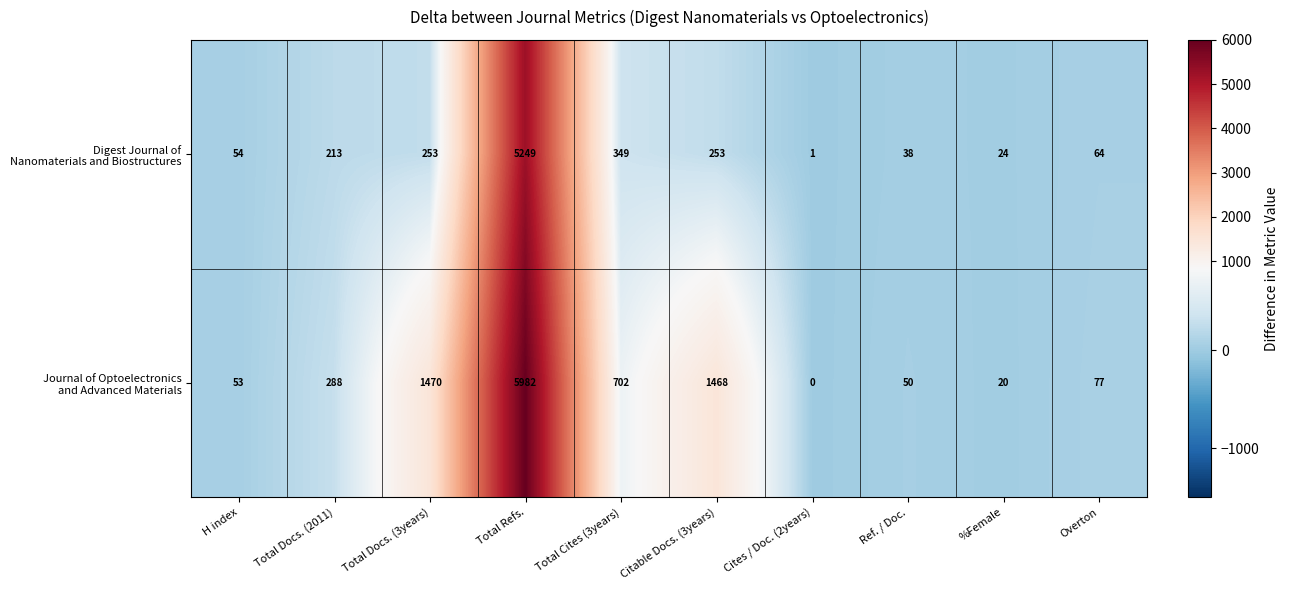

What is the total value across all series at Total Cites (3years)?

1051